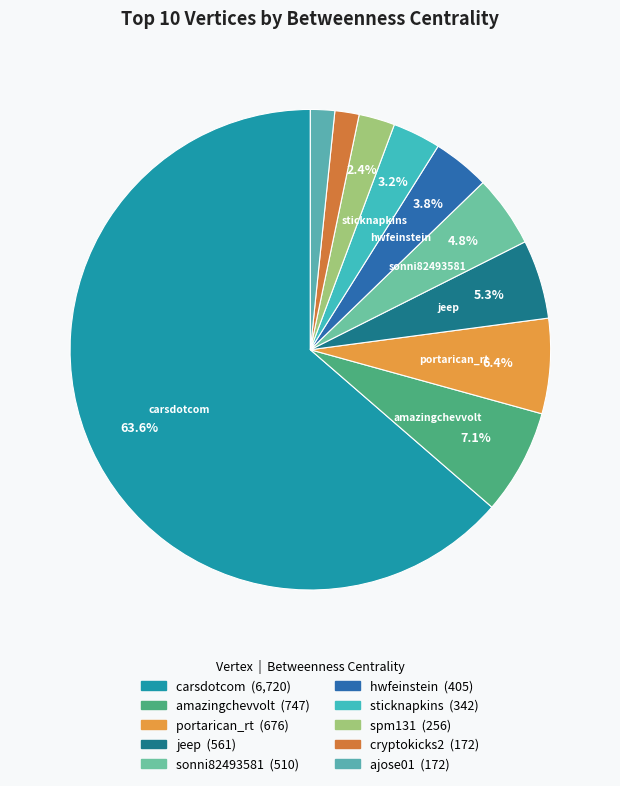

Is the sum of sonni82493581 and ajose01 greater than half?

No